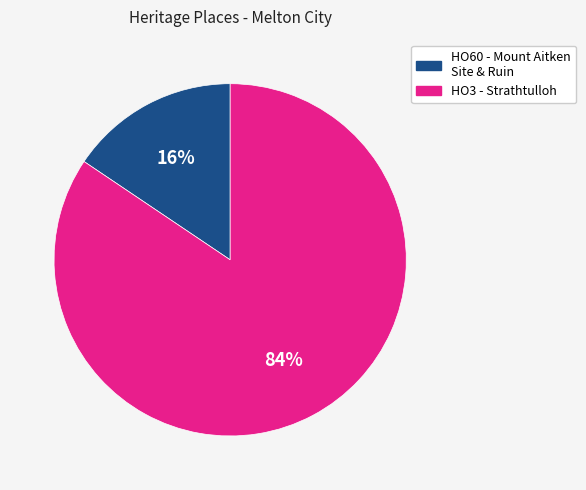

To the nearest percent, what is the combined percentage of HO3 - Strathtulloh and HO60 - Mount Aitken Site & Ruin?

100%